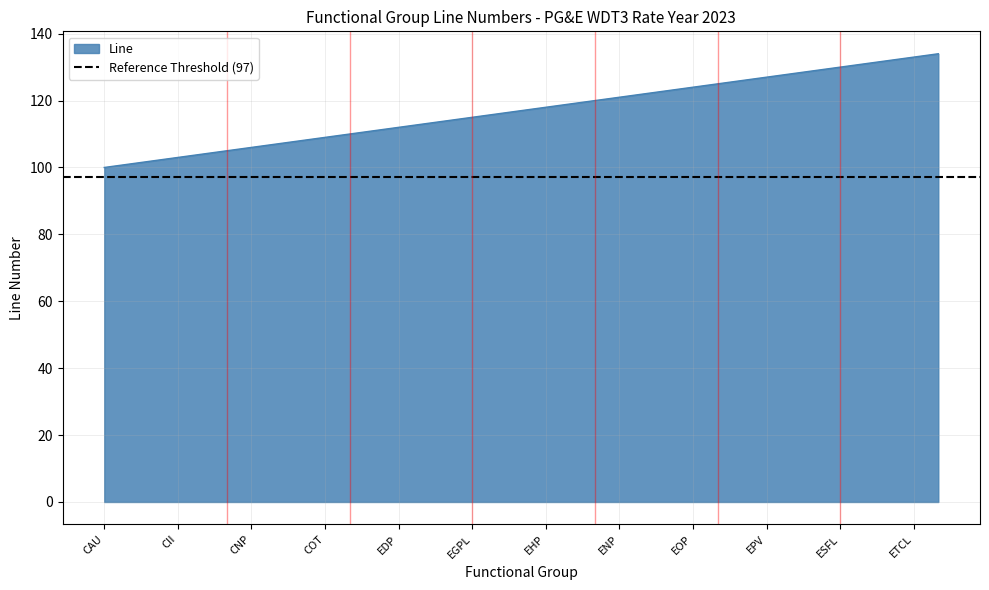

The value of Line at CII is 103. True or false?

True